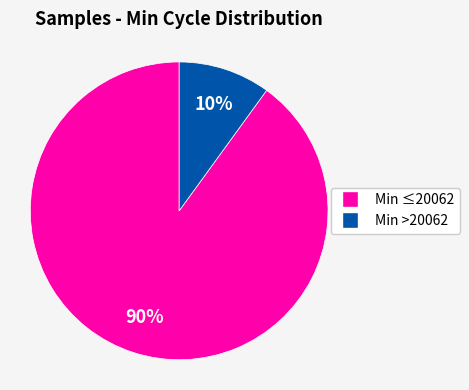

To the nearest percent, what is the average slice percentage?

50%